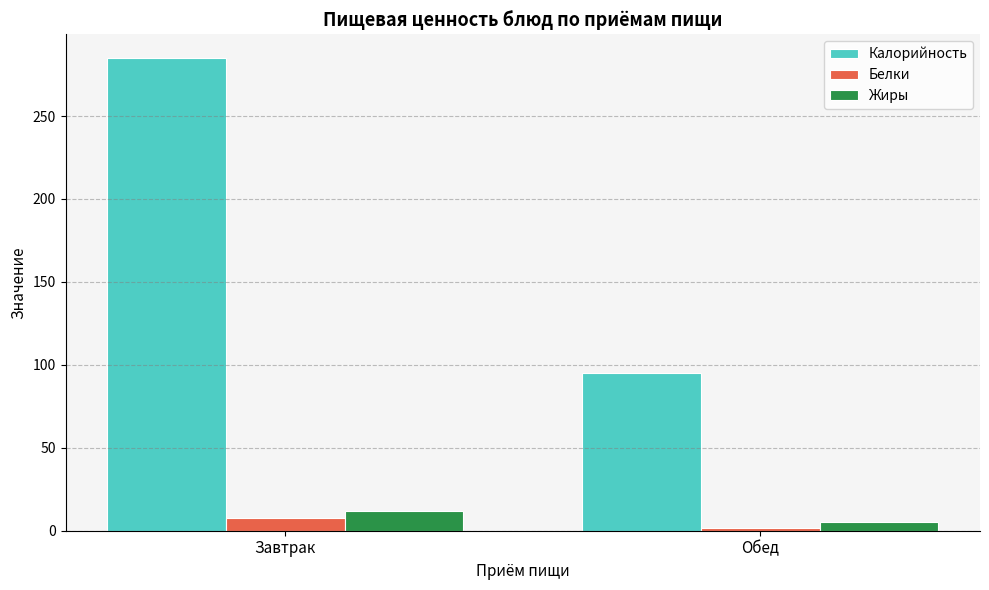

What is the label of the 1st bar from the left?

Завтрак